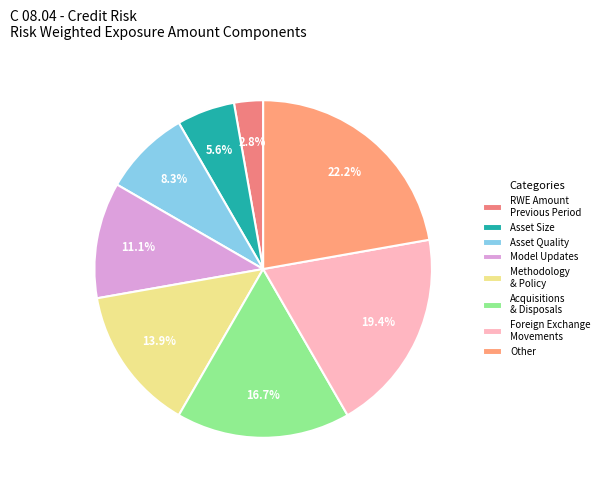

How many slices are in this pie chart?

8